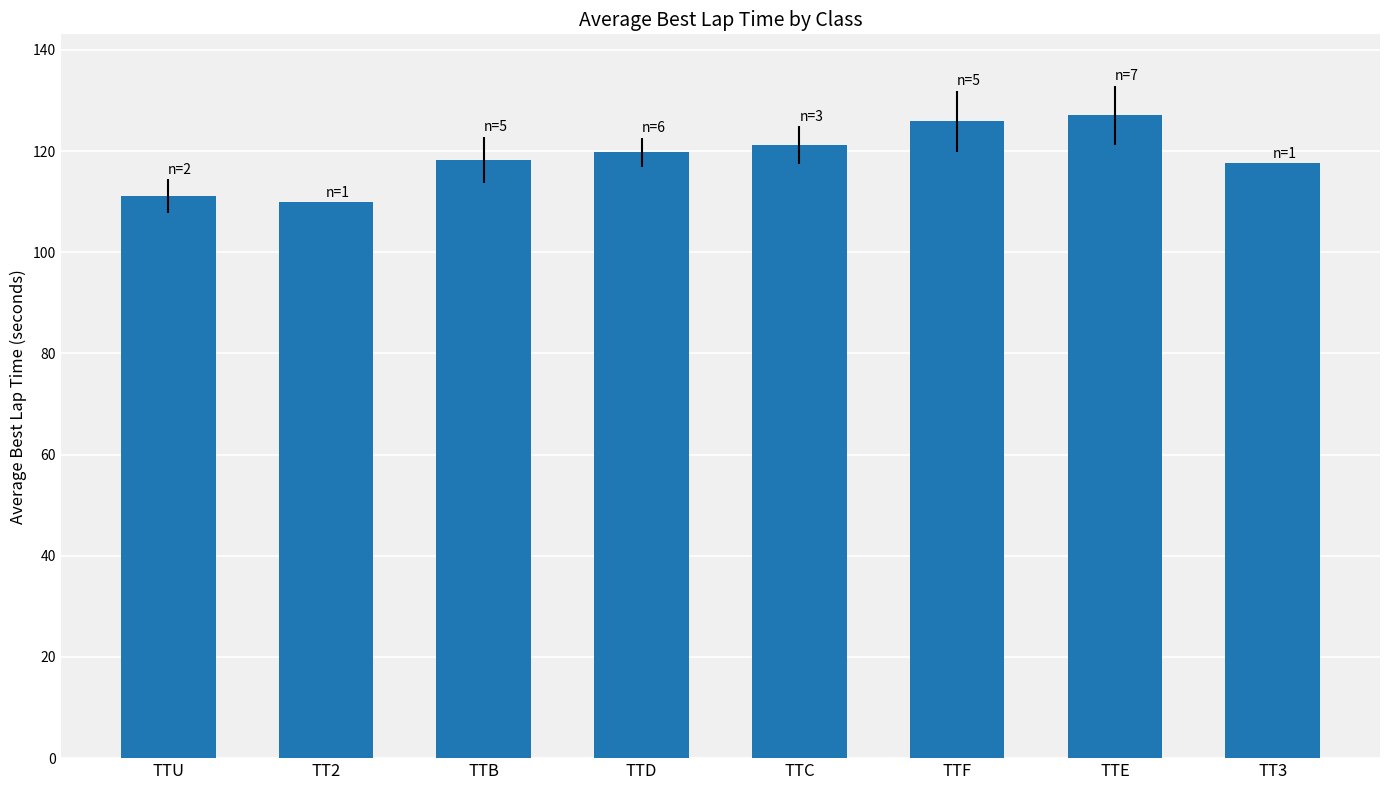

Reading right to left, what are all the values shown in this chart?

117.6	127.1	125.9	121.2	119.8	118.2	109.8	111.1